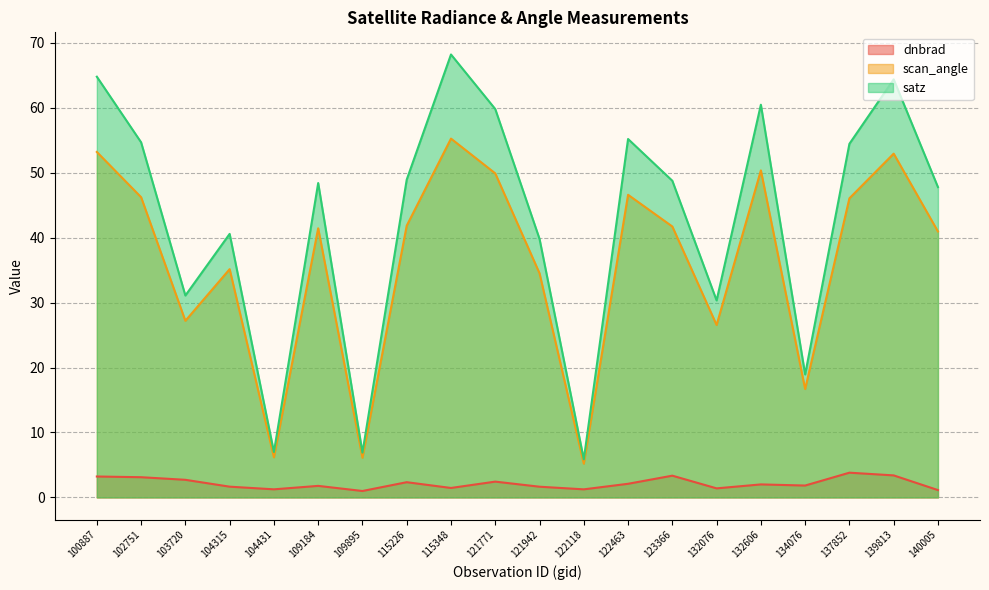

Does the chart display data point markers on the line(s)?

No